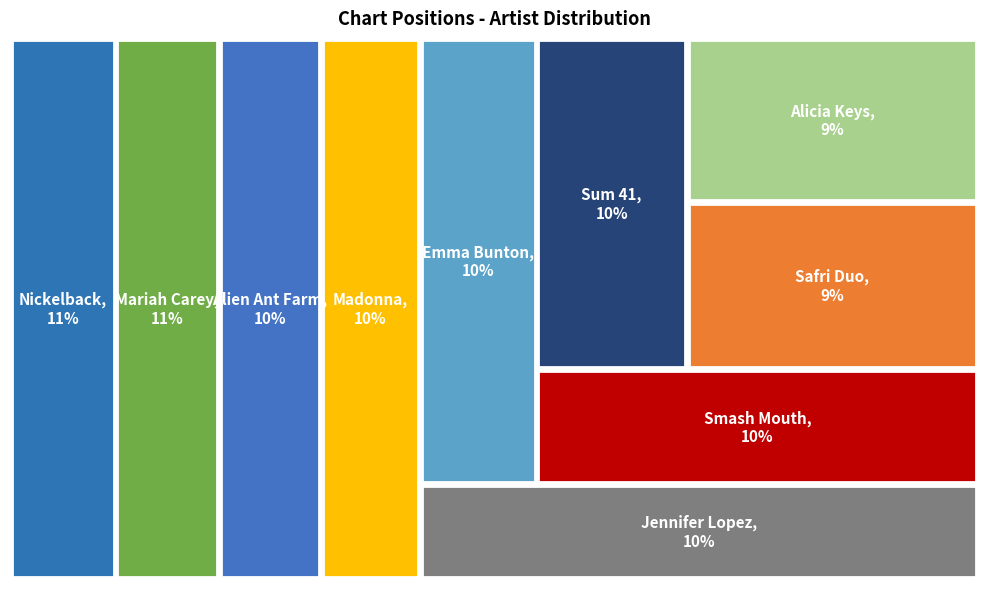

Is there a majority slice in this chart?

No